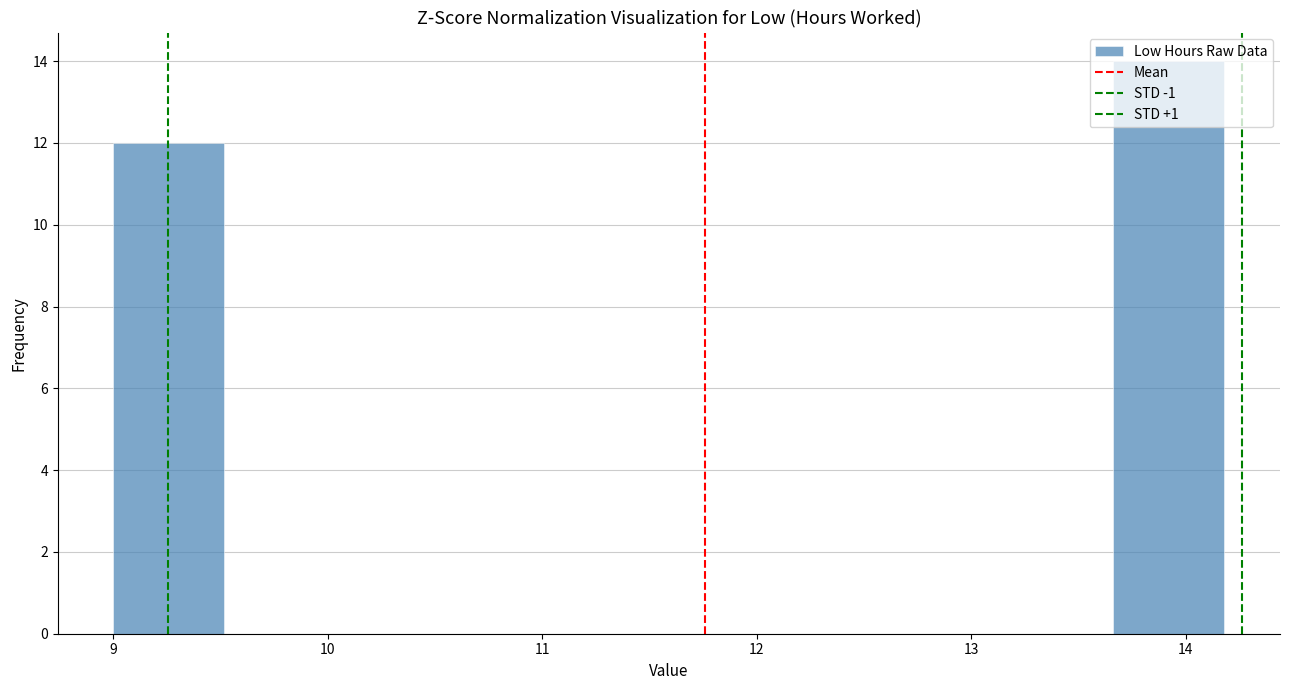

Over which range of the x-axis is the bar tallest?

13.7 to 14.2